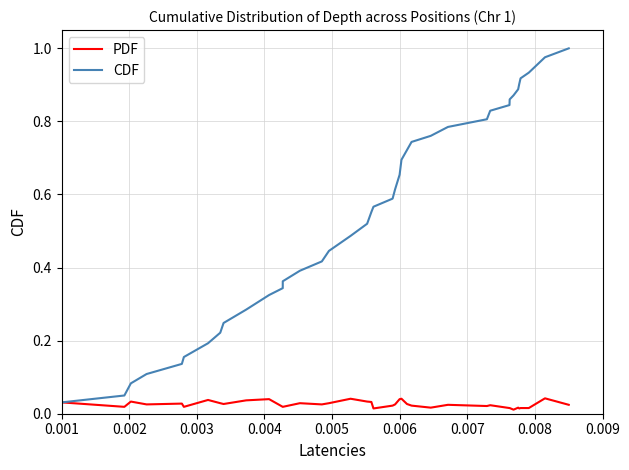

Rank the series by their average value, from lowest to highest.

PDF, CDF